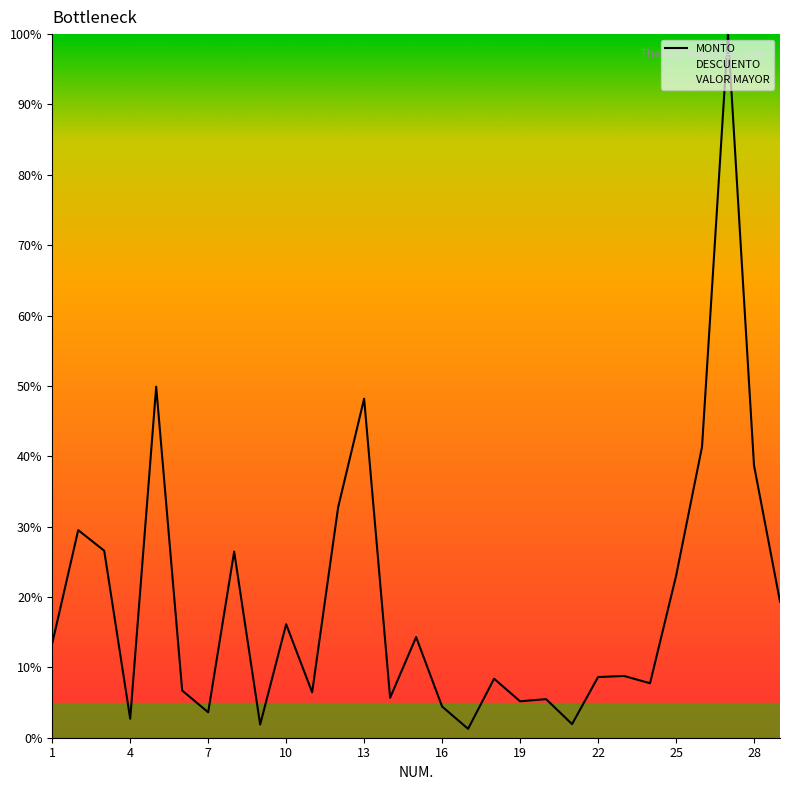

What is the difference between the highest and lowest values at 16?

6.7